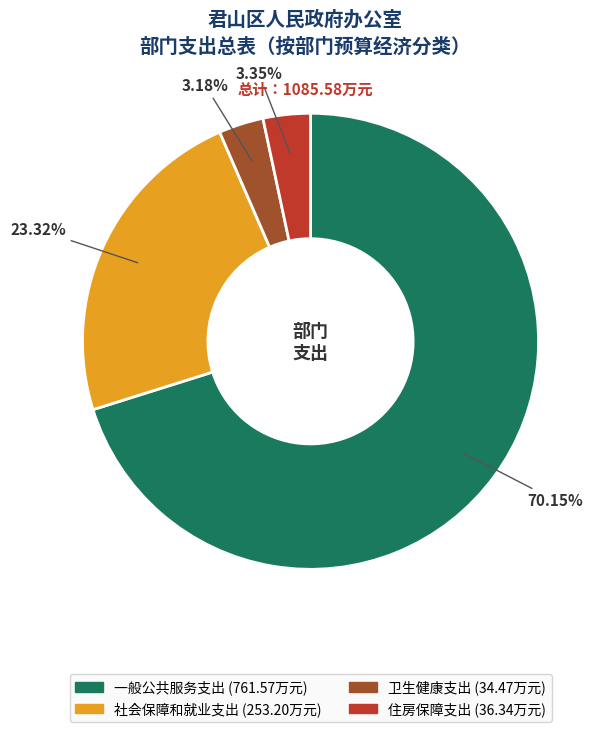

What is the majority slice?

一般公共服务支出